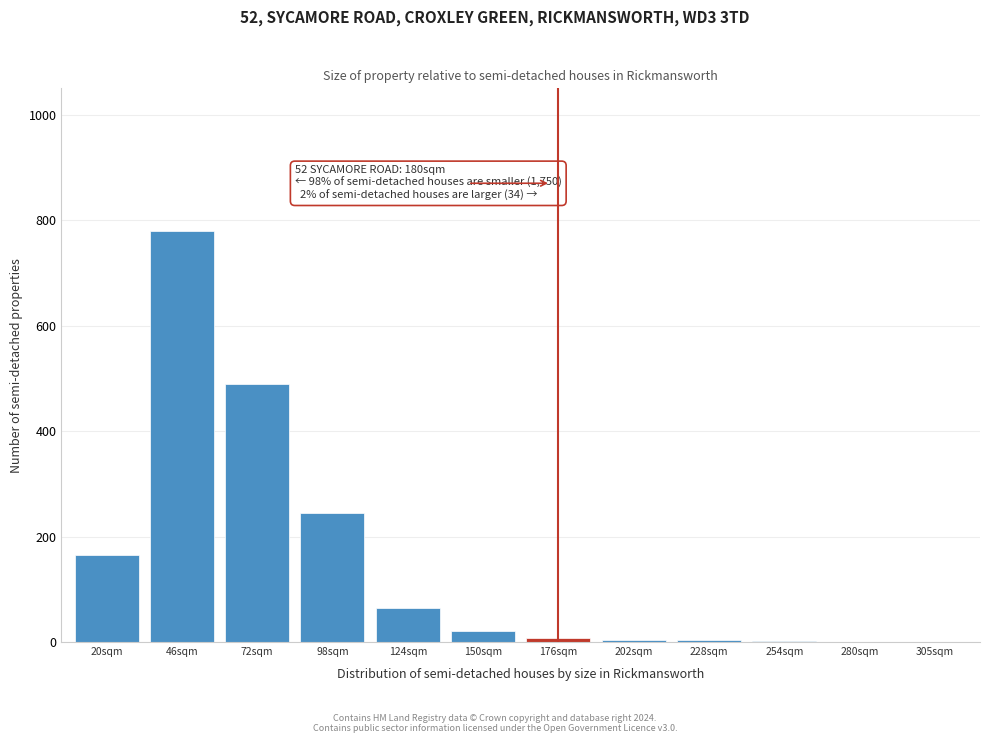

Which category has the highest value across all series?

46sqm